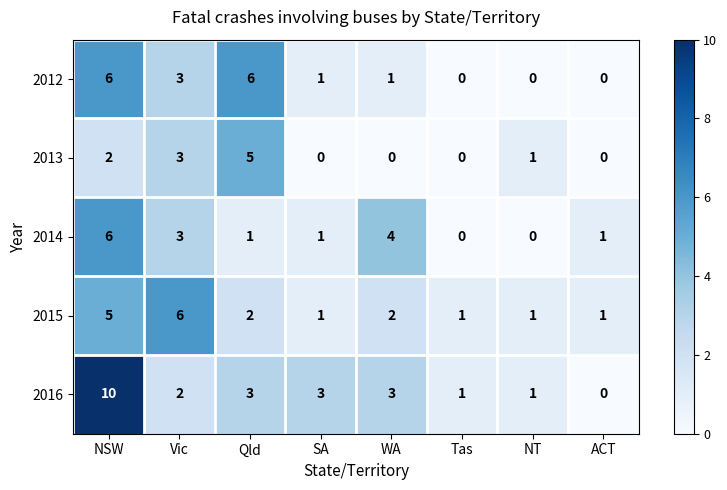

Is it true that 2013 equals 3 at ACT?

False